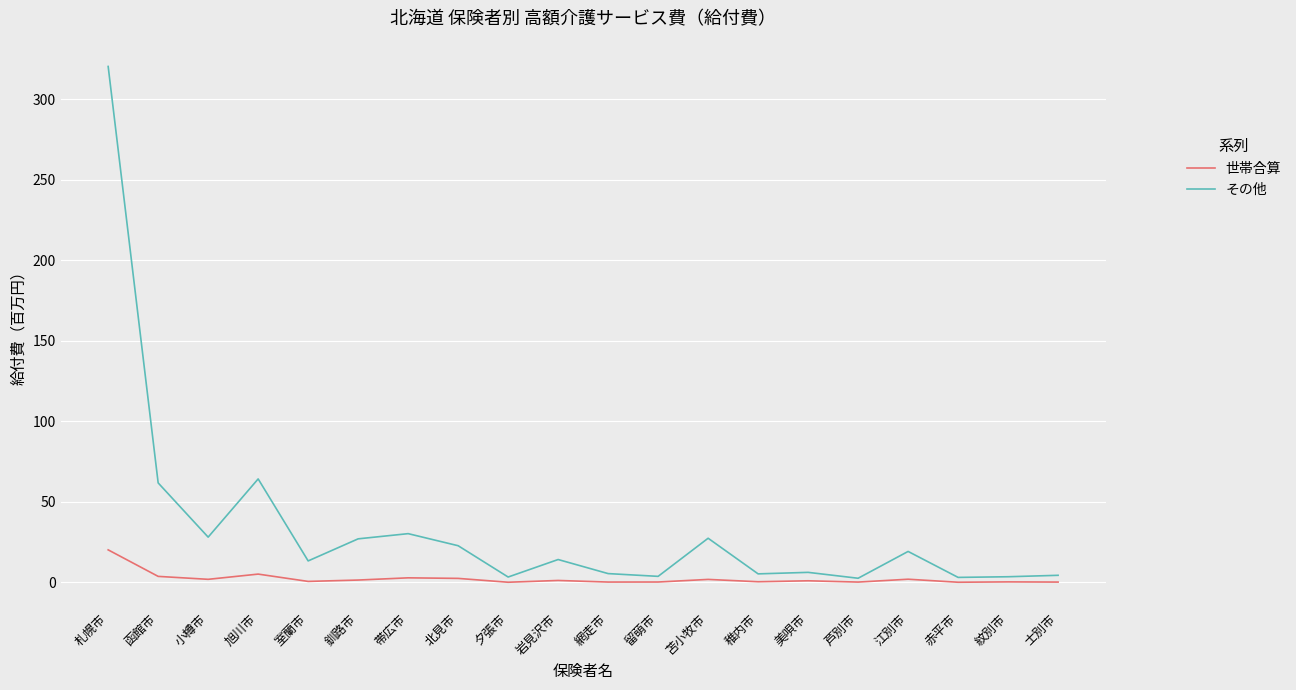

Which label corresponds to the largest value in the chart?

札幌市